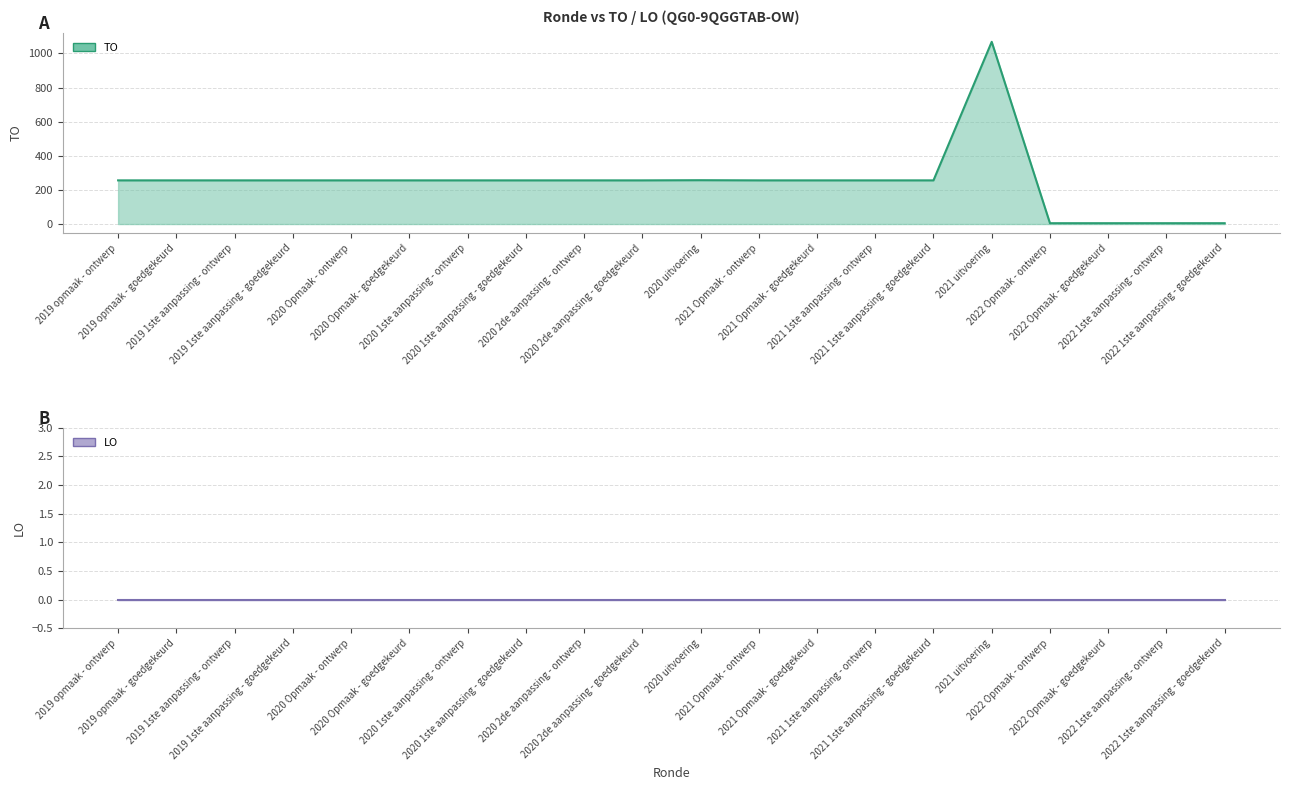

Count the number of values greater than 256.

2